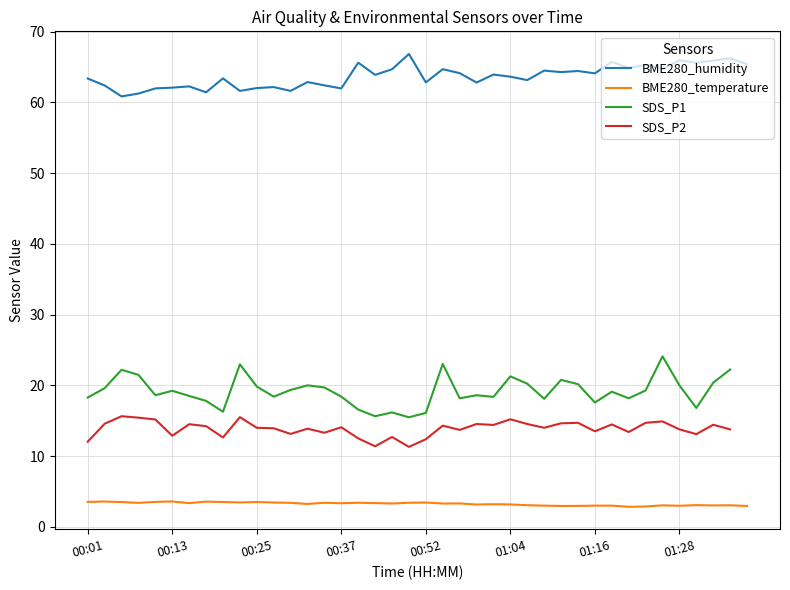

True or false: BME280_humidity and BME280_temperature intersect in this chart.

False